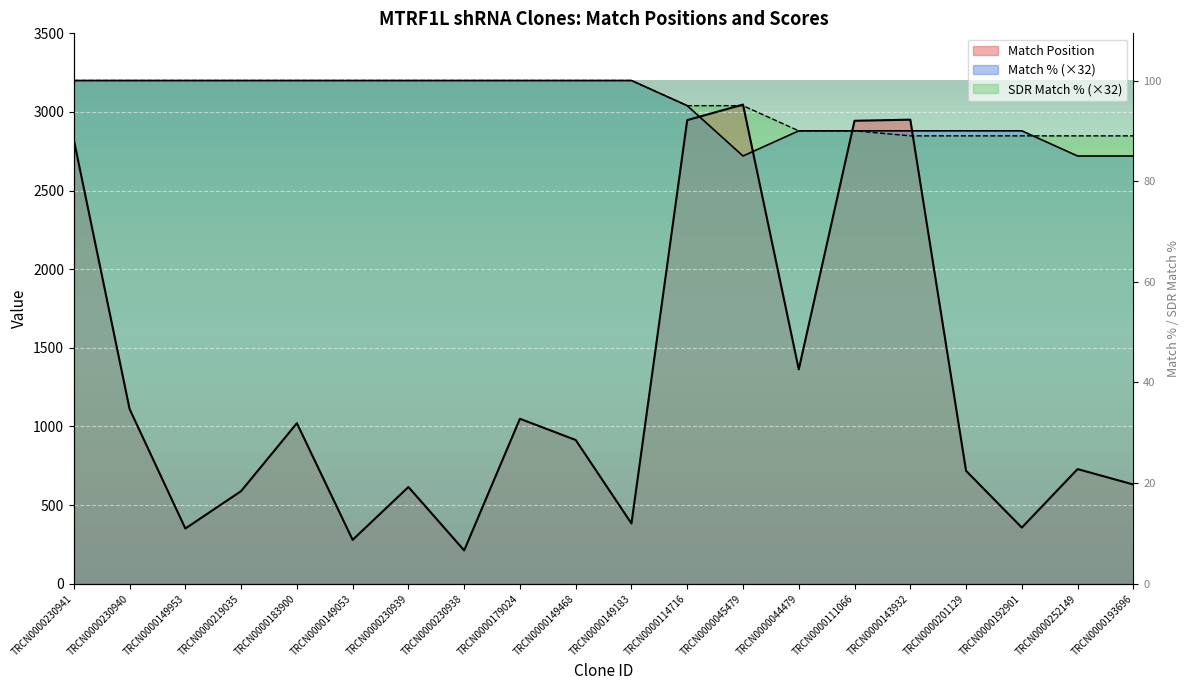

What position from the left is TRCN0000201129?

17